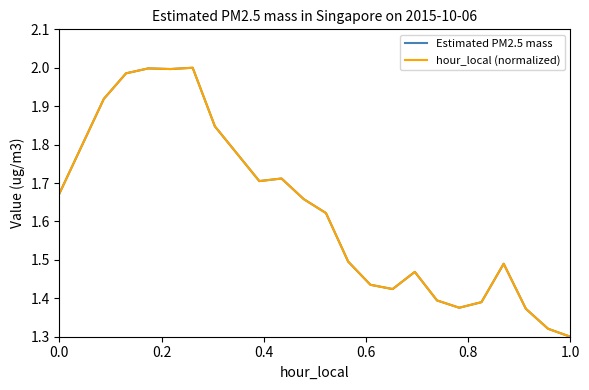

What is the maximum value for Estimated PM2.5 mass?

2.0